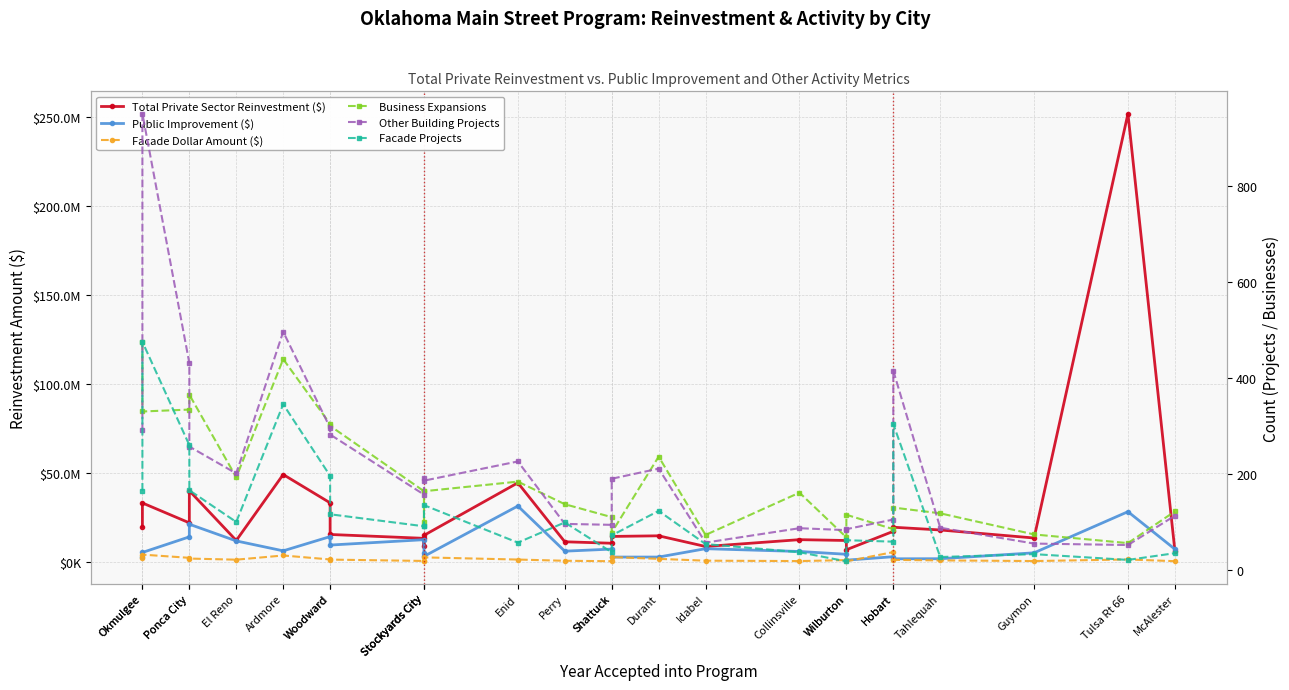

True or false: Facade Projects has a value of 166.0 at Okmulgee.

True